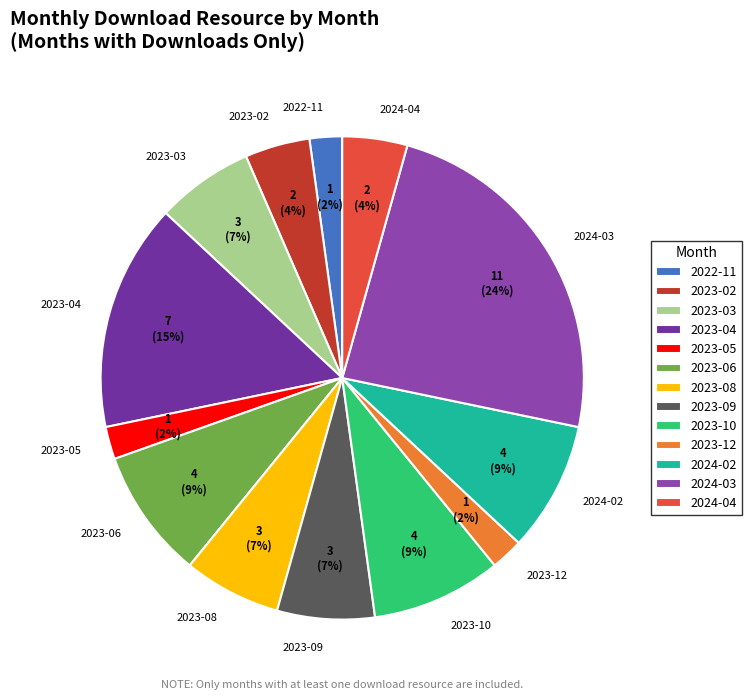

Count the number of slices in the pie.

13